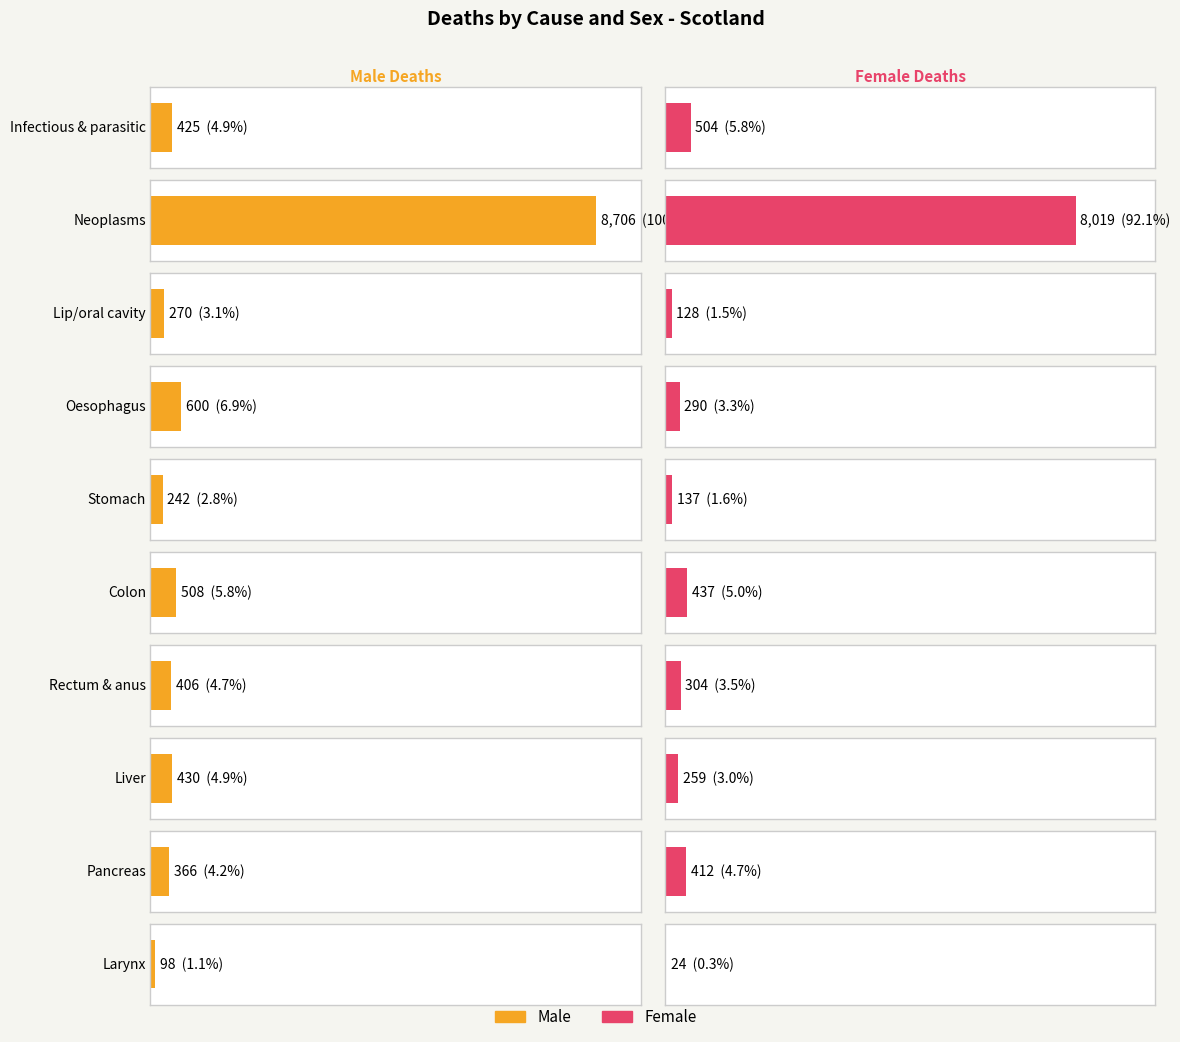

How many groups of bars are there?

10